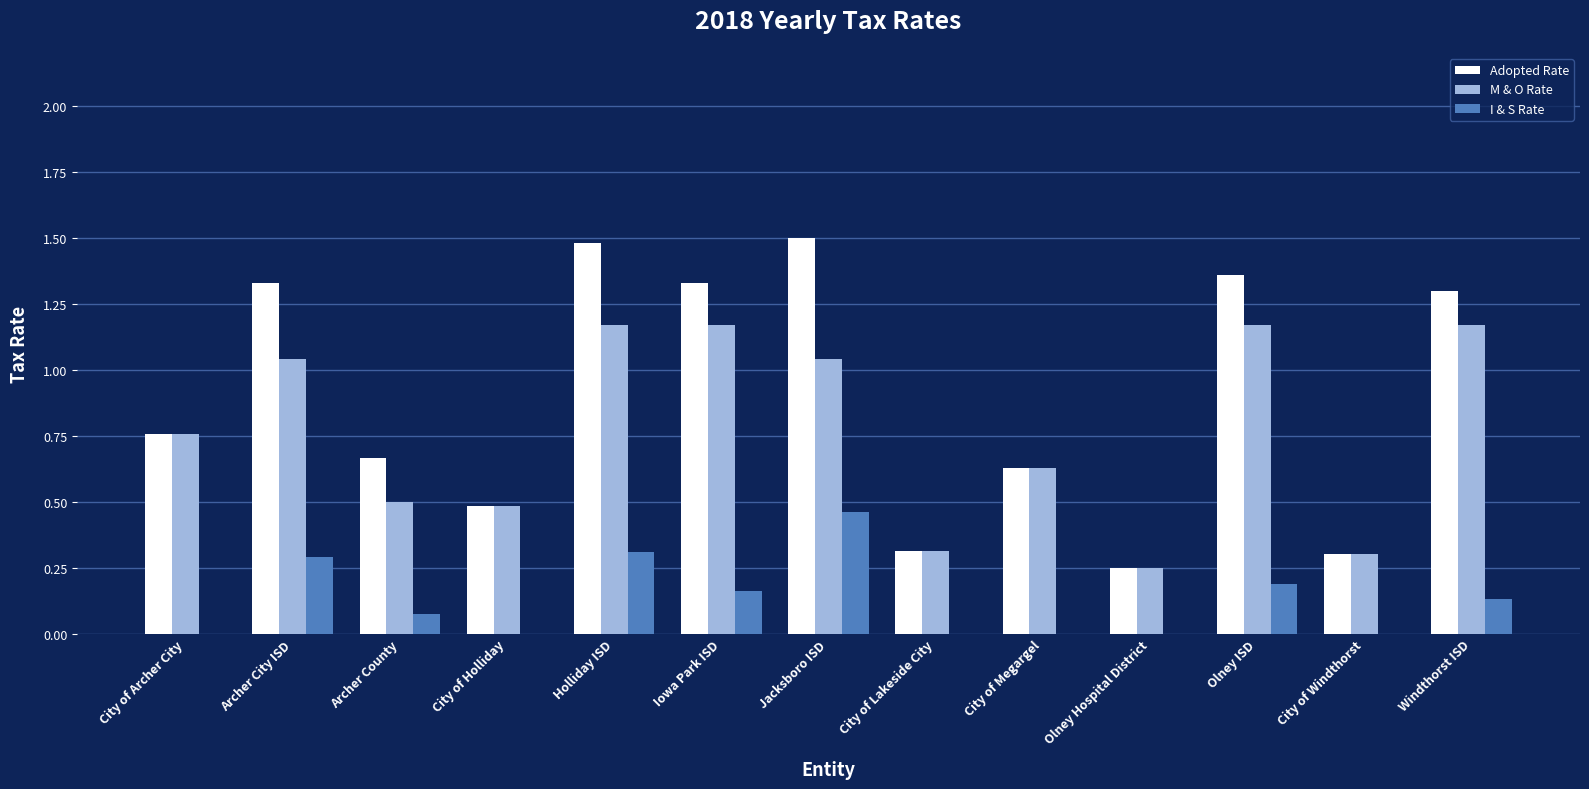

Is it true that I & S Rate equals -0.3 at City of Archer City?

False